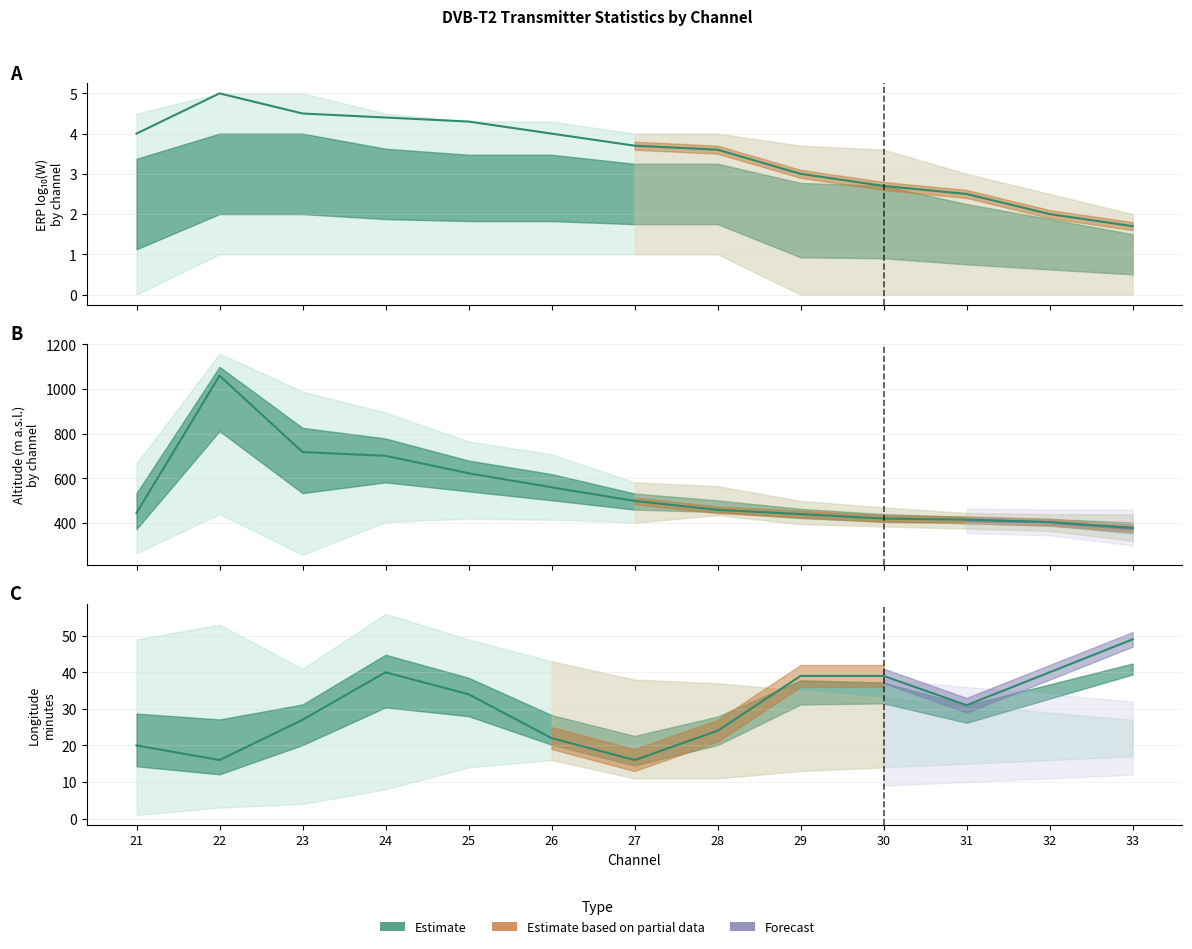

Which series has the largest total across all categories?

Mean Výška (m)